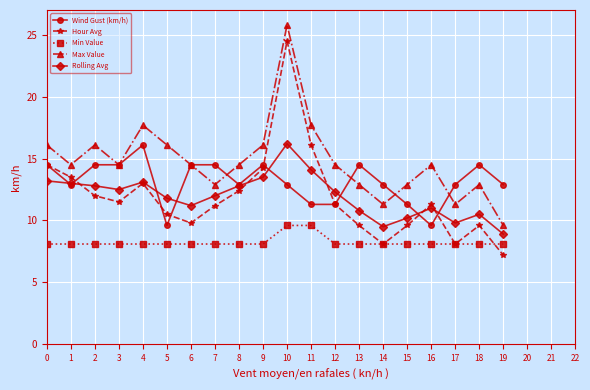

Rank the series at 10 from lowest to highest value.

Min Value, Wind Gust (km/h), Rolling Avg, Hour Avg, Max Value